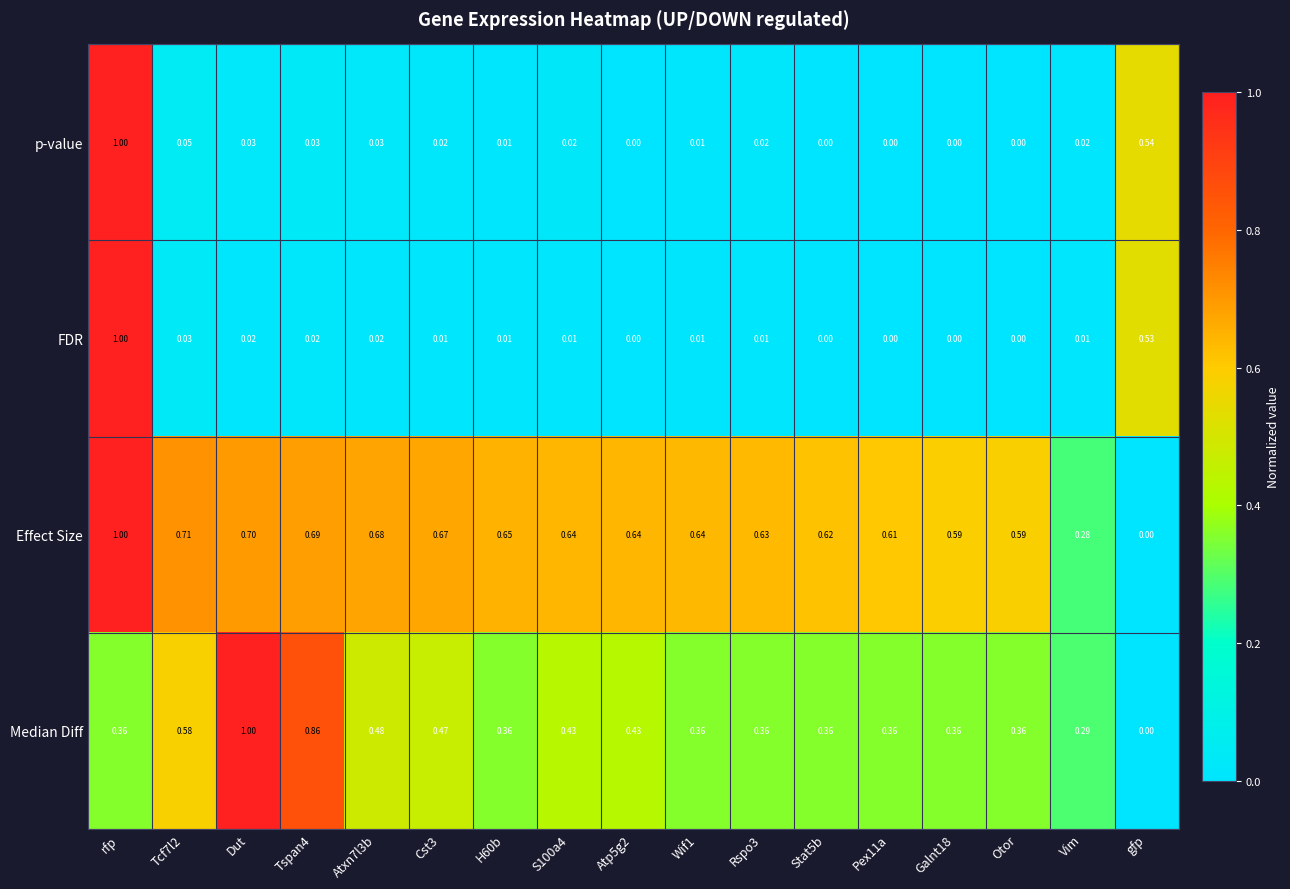

Is the value of Median Diff at rfp greater than the value of Effect Size at S100a4?

No